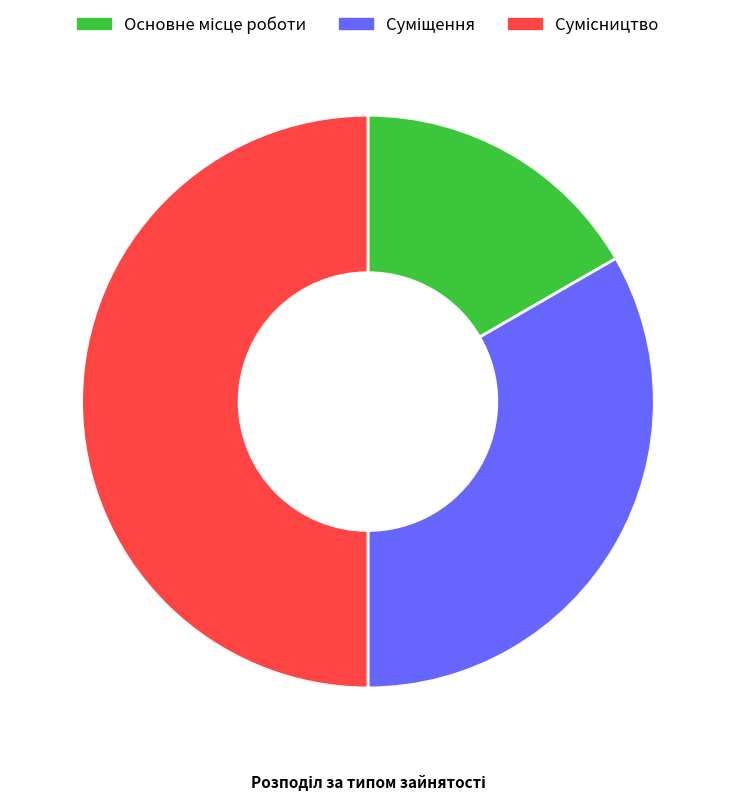

The Основне місце роботи slice represents 3% of the pie. True or false?

False